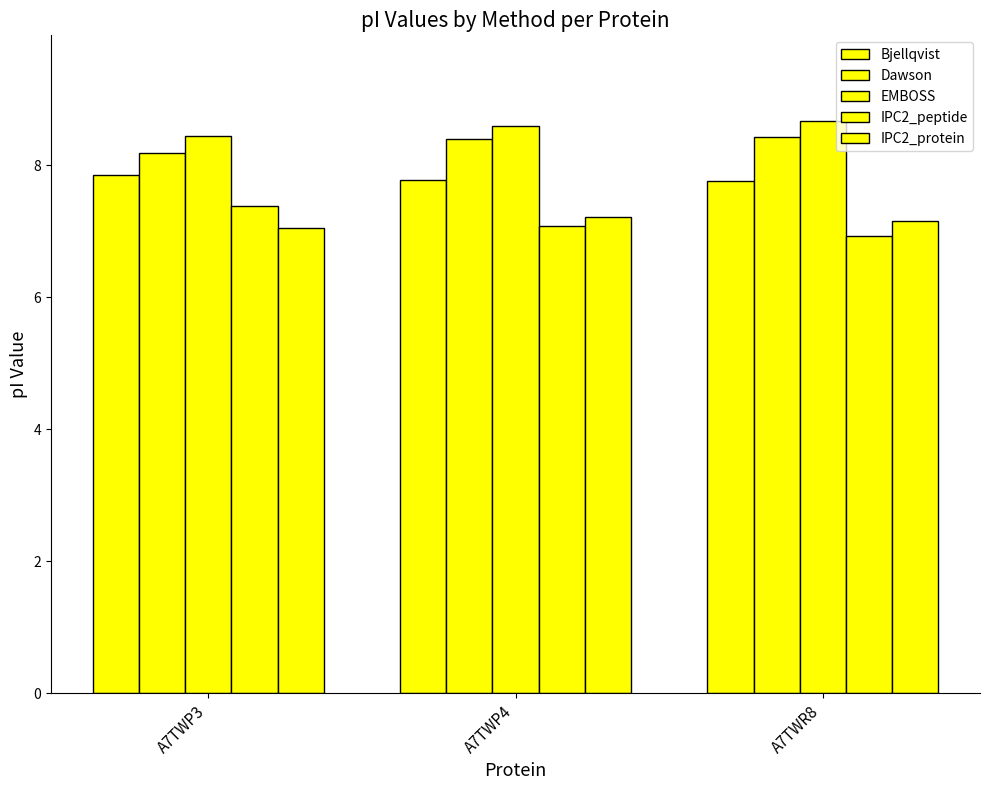

How many categories are shown in the chart?

3